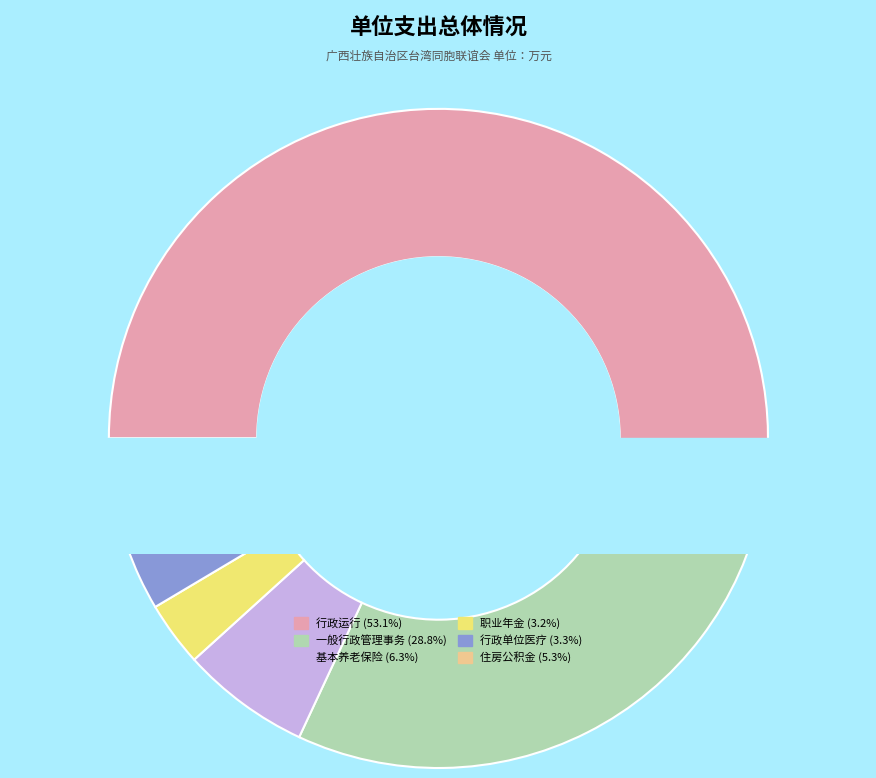

To the nearest percent, what percentage of the pie is 机关事业单位职业年金缴费支出?

3%